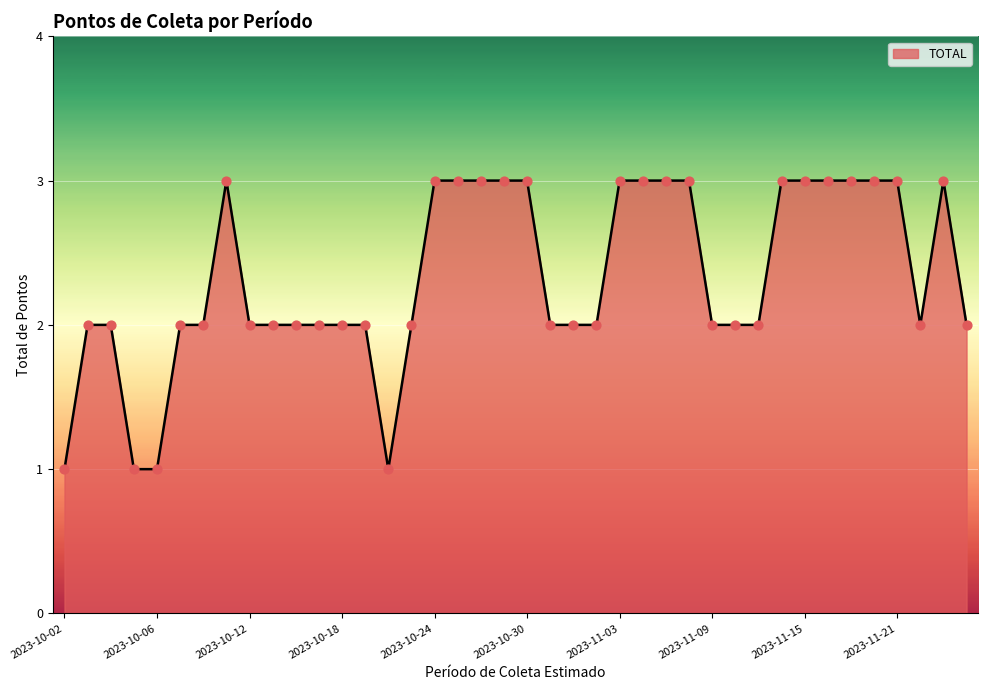

Does the chart have visible grid lines?

Yes